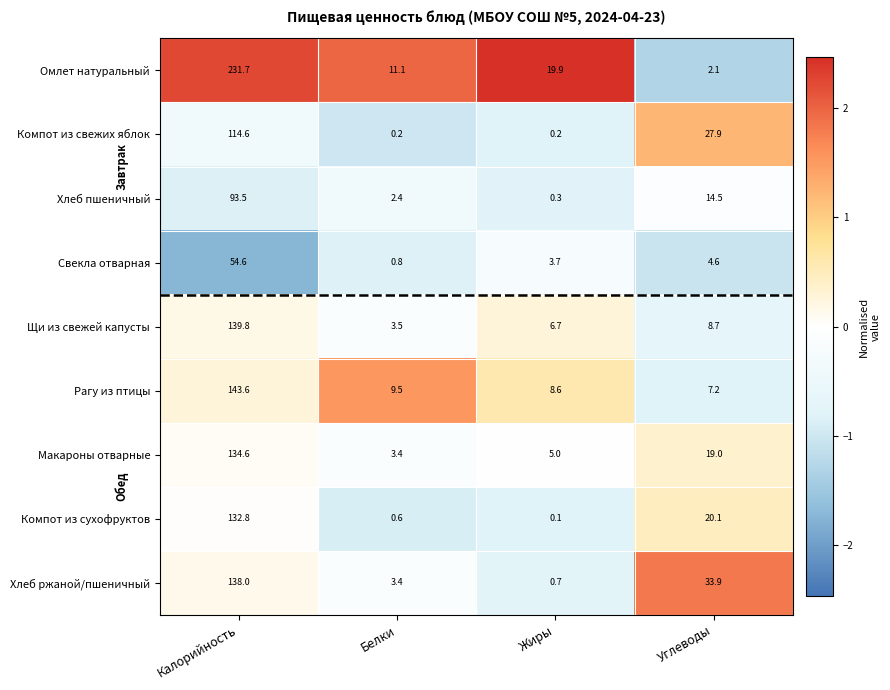

Which label corresponds to the smallest value in the chart?

Жиры